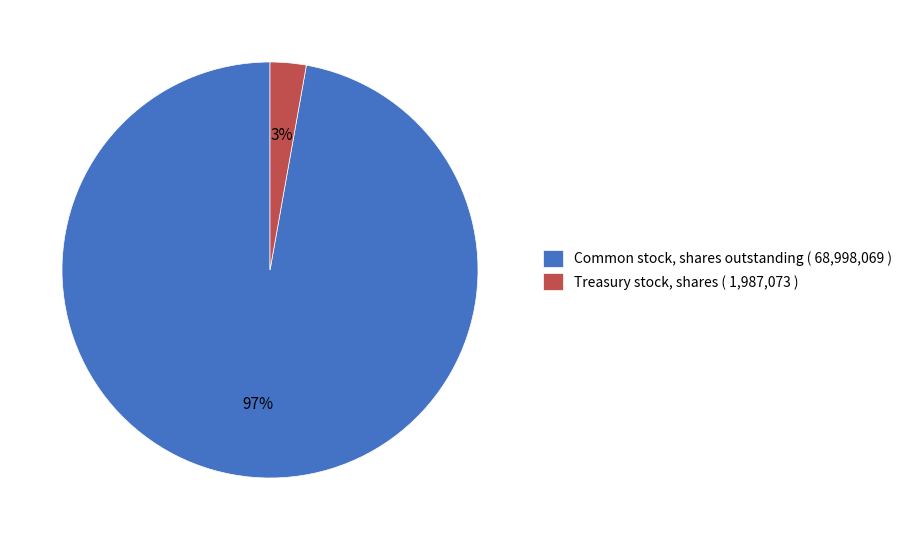

To the nearest percent, what percentage of the pie is Treasury stock, shares?

3%